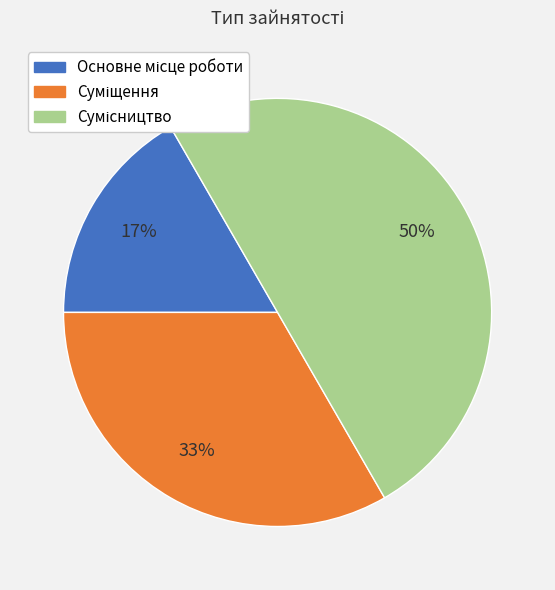

To the nearest percent, what is the average slice percentage?

33%